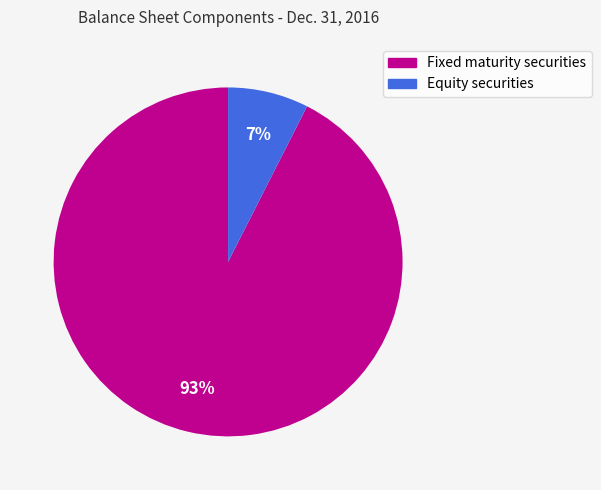

To the nearest percent, what is the average slice percentage?

50%